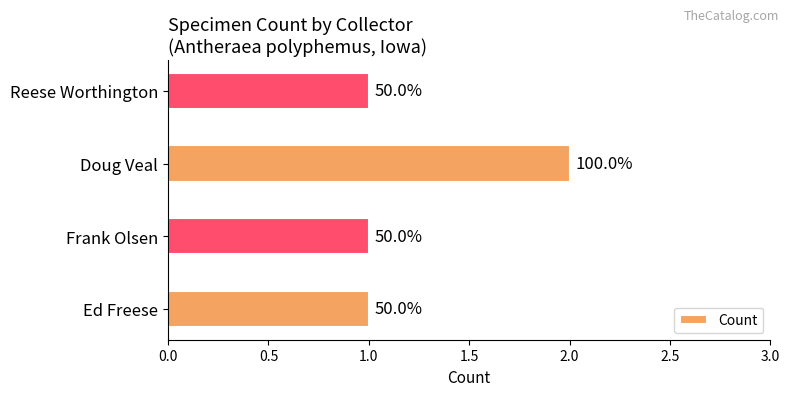

How many bars are there in total?

4